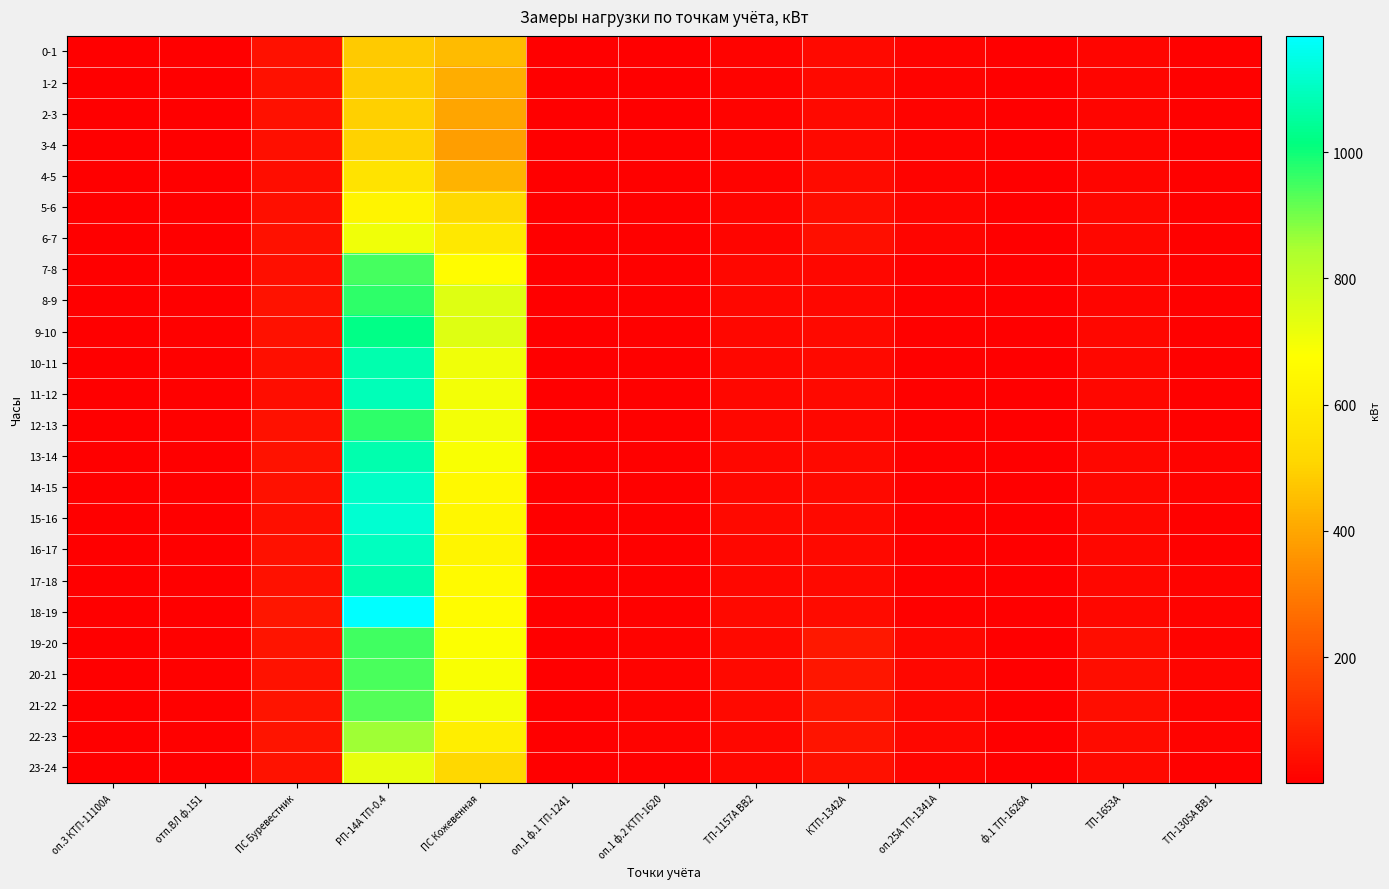

Which has a higher value, отп.ВЛ ф.151 or ТП-1157А ВВ2?

ТП-1157А ВВ2